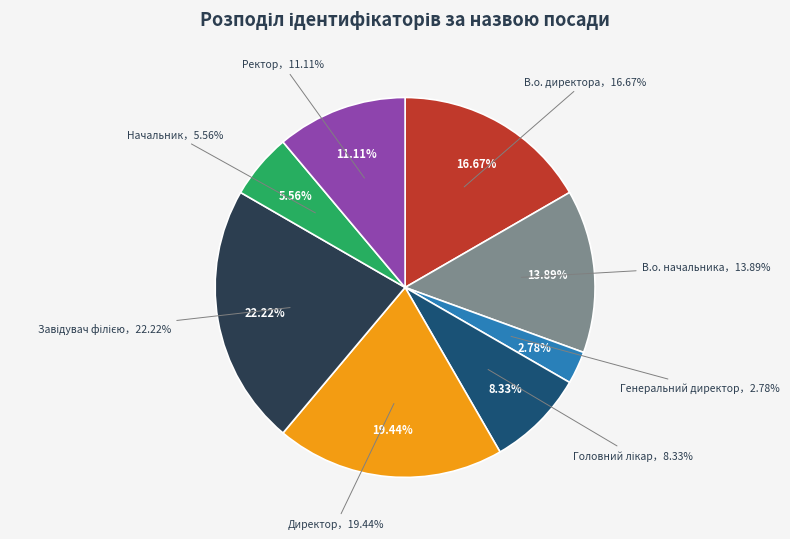

To the nearest percent, what is the combined percentage of Завідувач філією and Генеральний директор?

25%